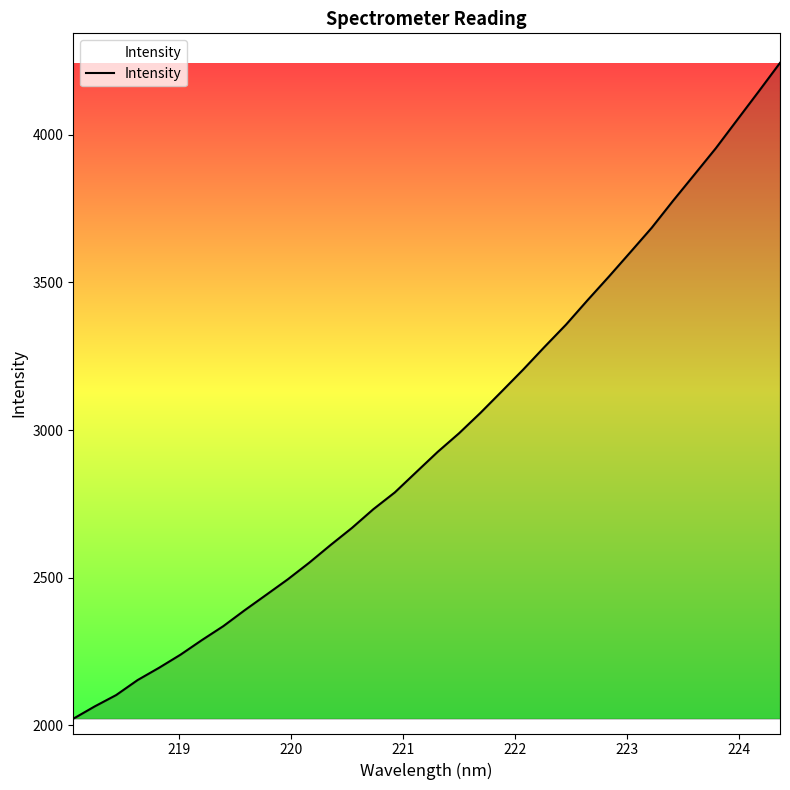

What is the greatest value displayed?

4243.3